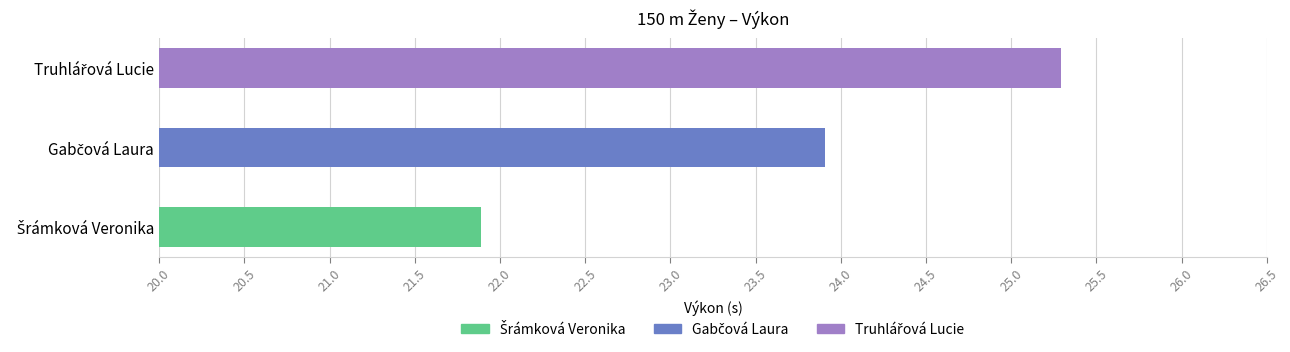

List the labels in order of value, largest first.

Truhlářová Lucie, Gabčová Laura, Šrámková Veronika